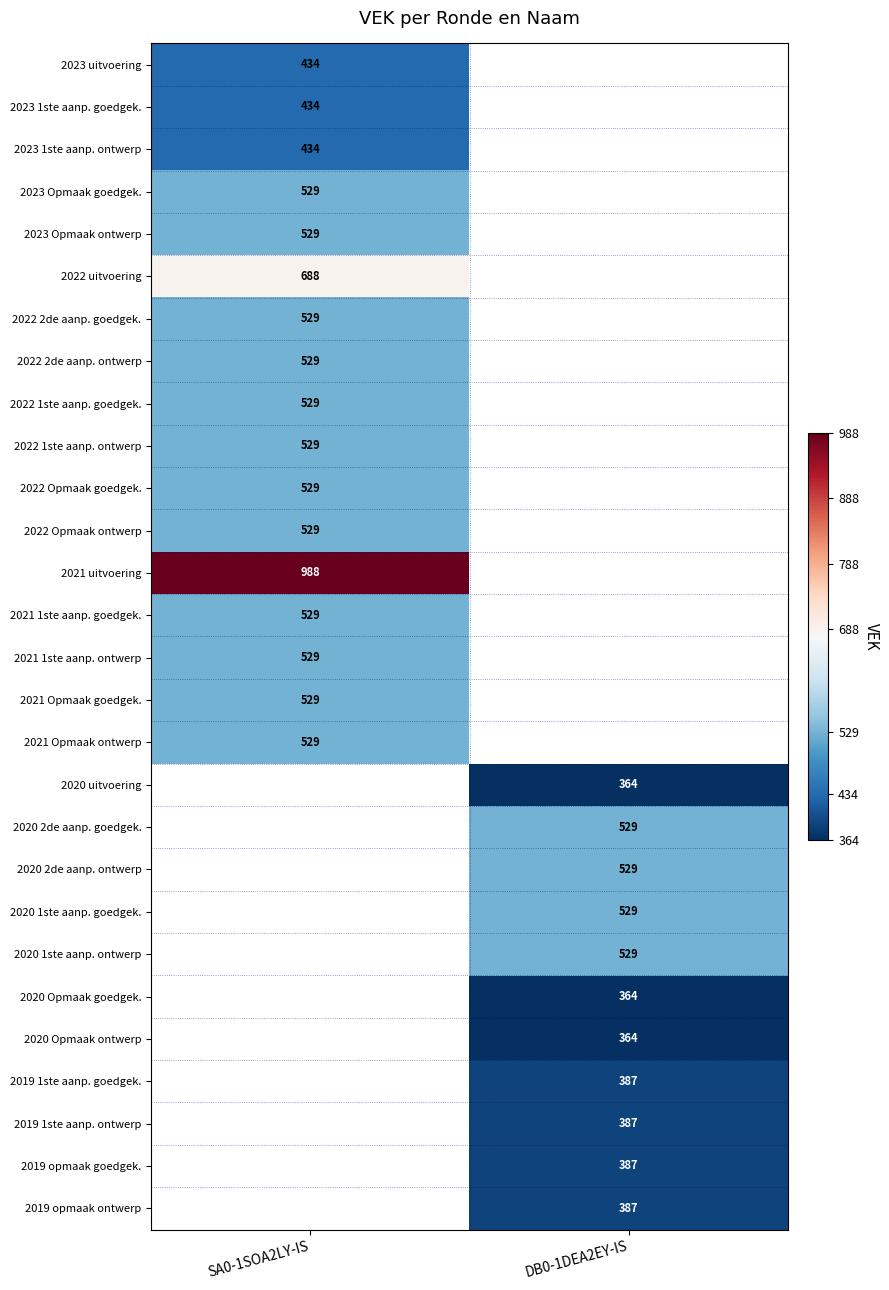

The value of 2022 2de aanp. goedgek. at SA0-1SOA2LY-IS is 529. True or false?

True